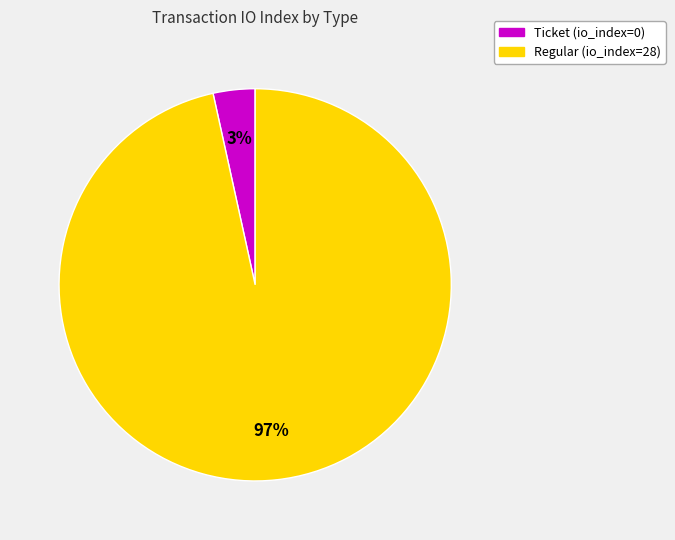

Rank the categories by value from highest to lowest.

Regular (io_index=28), Ticket (io_index=0)